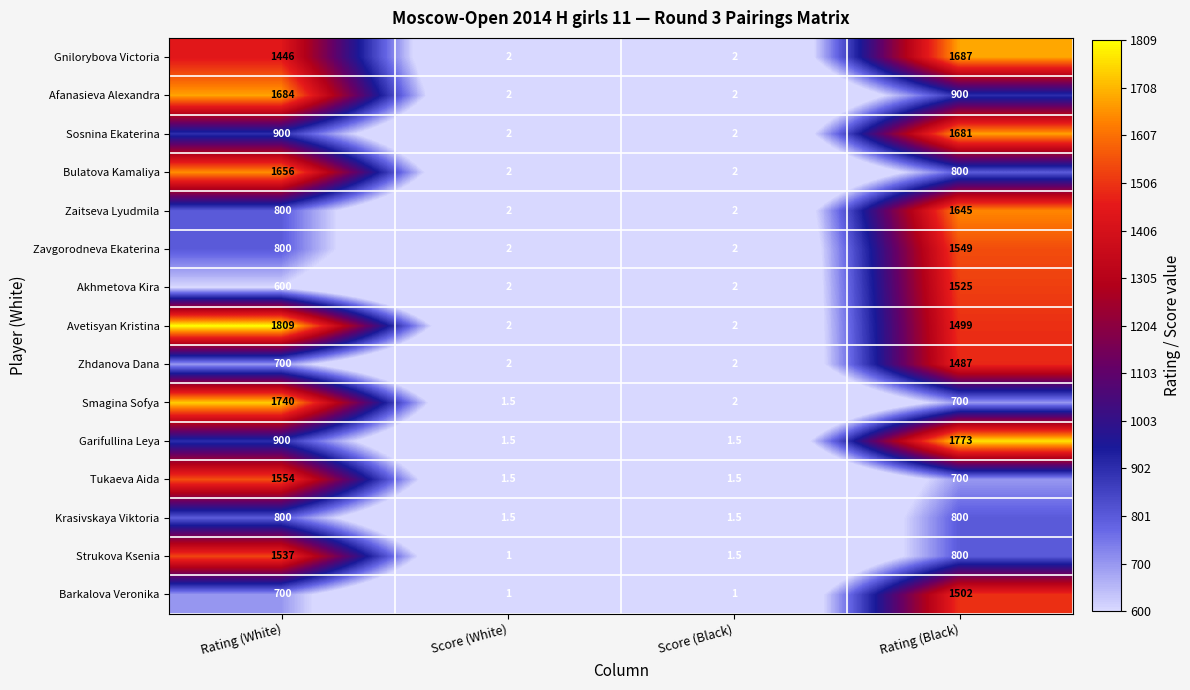

What is the difference between the highest and lowest values at Score (White)?

1.0